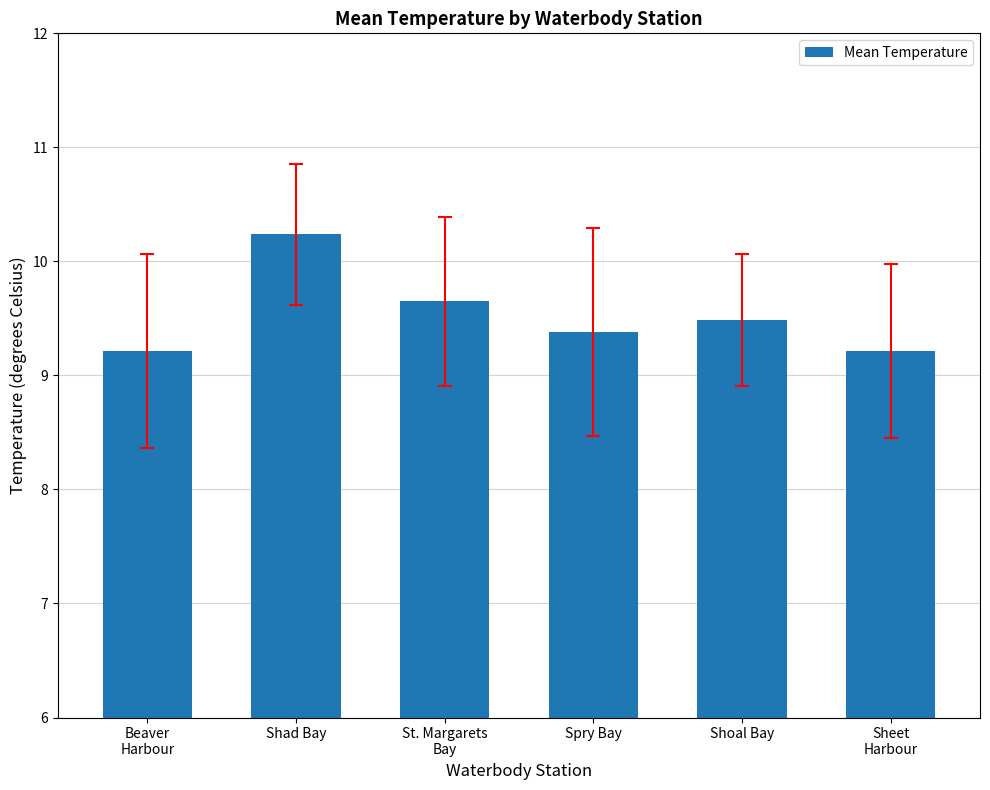

Reading right to left, list all the values displayed in this chart.

Sheet
Harbour=9.2	Shoal Bay=9.5	Spry Bay=9.4	St. Margarets
Bay=9.7	Shad Bay=10.2	Beaver
Harbour=9.2